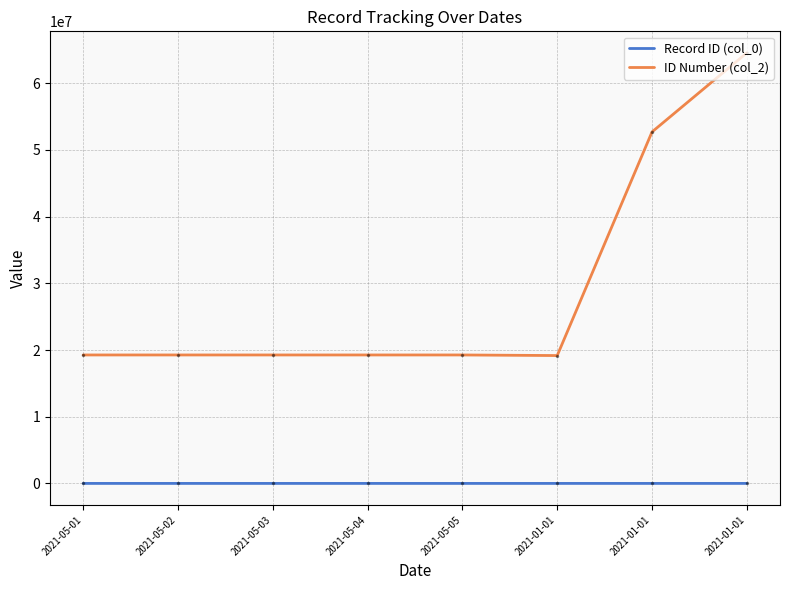

Count the number of data series in this chart.

2